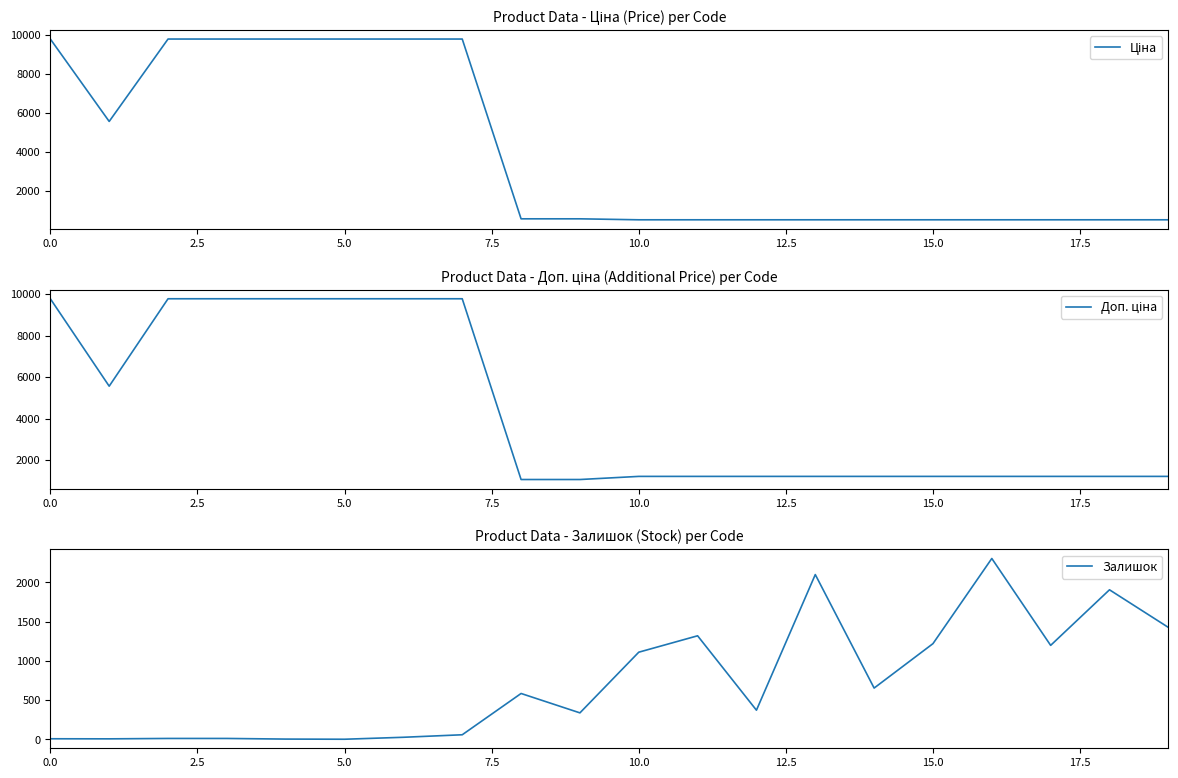

Which has a higher value, 10.0 or 11?

10.0